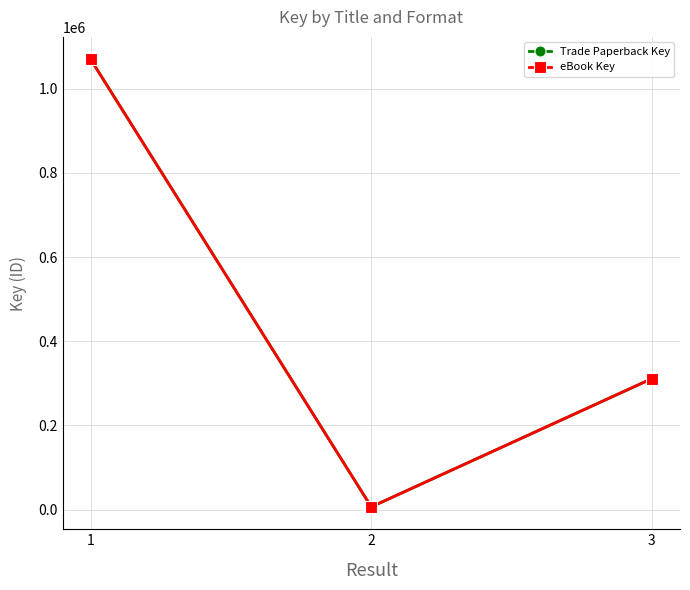

What is the average value of the Trade Paperback Key series?

462686